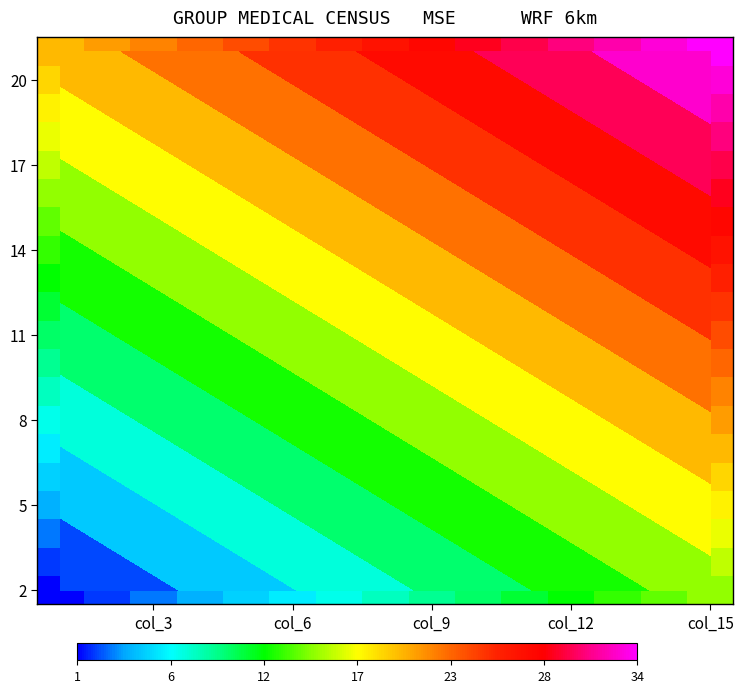

At how many categories does at least one series exceed 33?

1